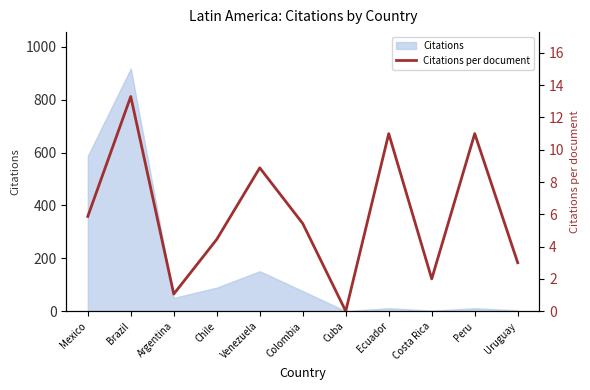

How many values exceed 5?

6